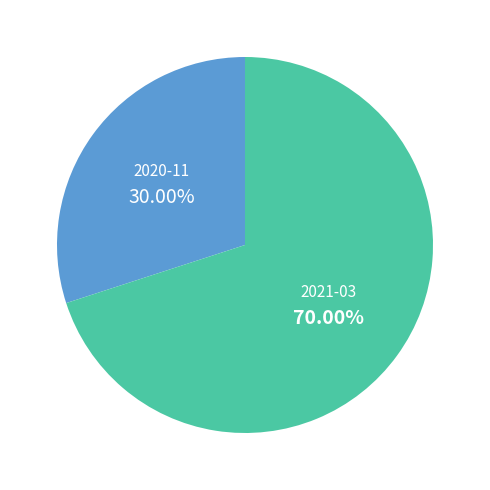

Which slice represents more than half of the pie?

2021-03